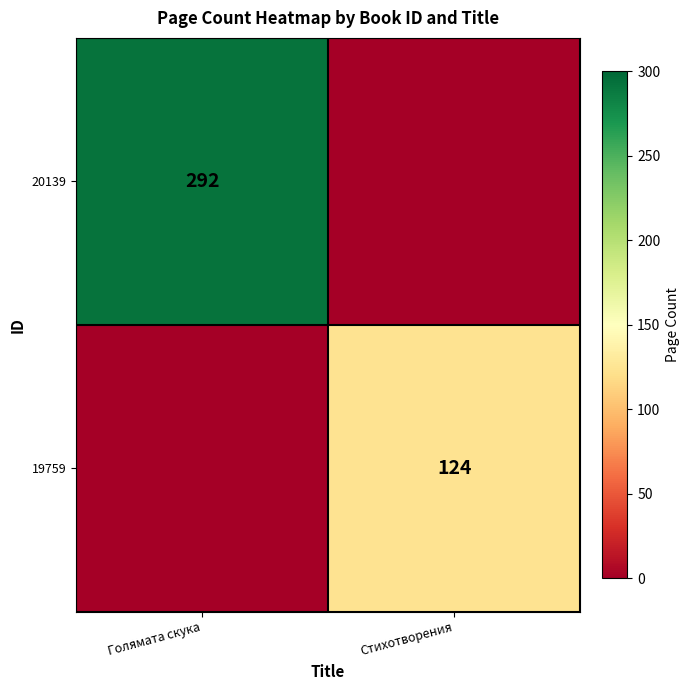

How many data points does each series have?

2